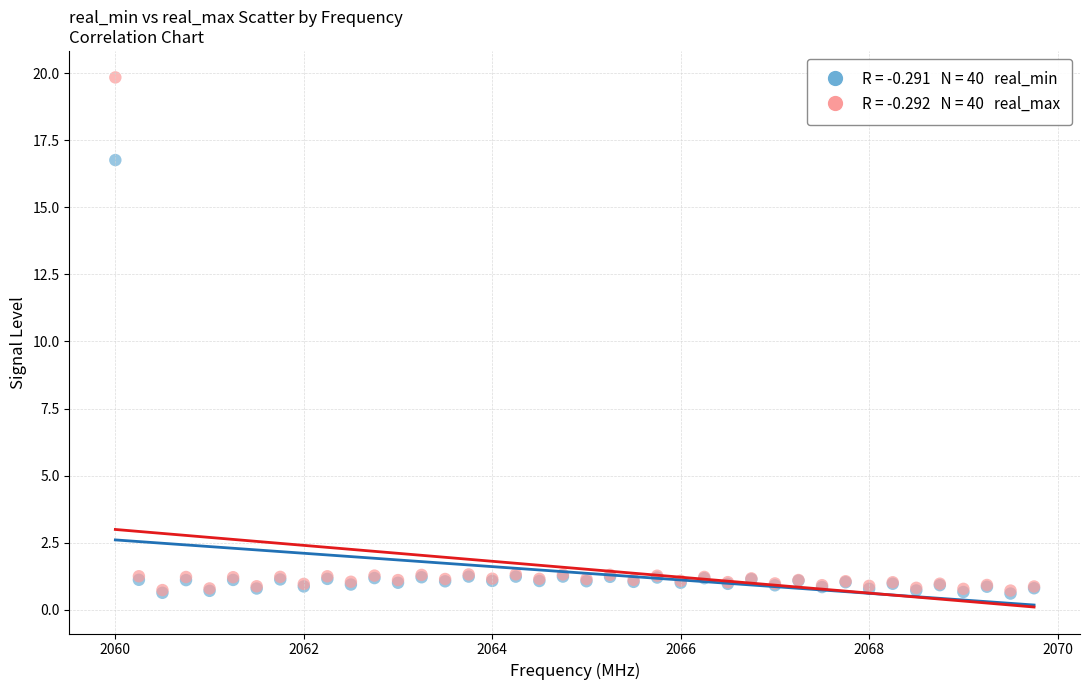

Across all series, what Y value is closest to 10?

16.8